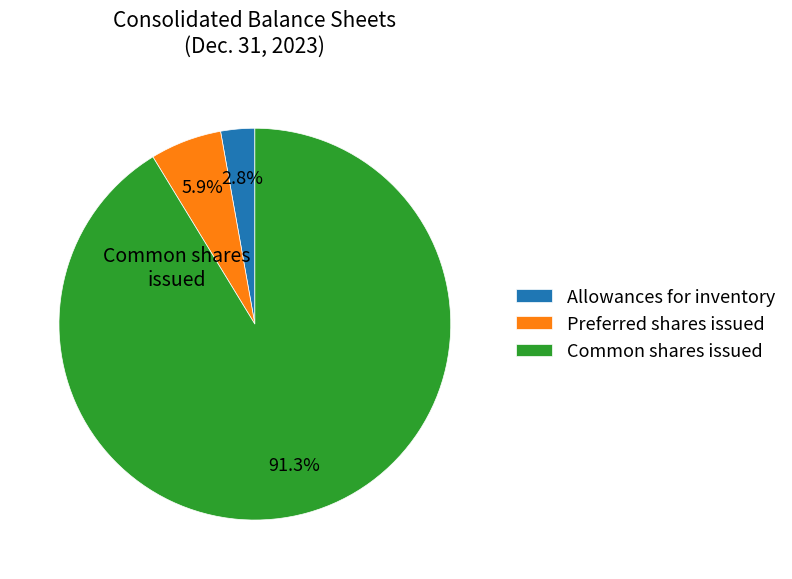

How many slices are in this pie chart?

3